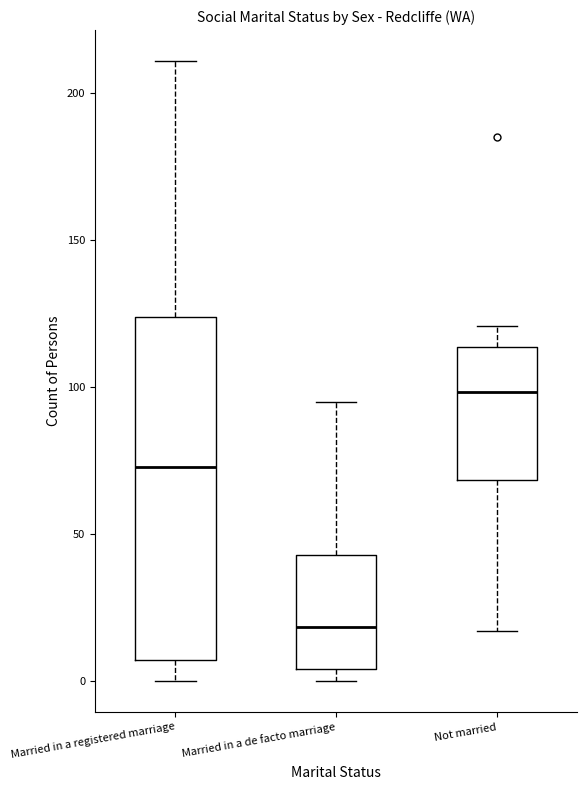

Where is the lower edge of the box for Married in a de facto marriage on the y-axis? The values are not printed on the chart, so give them approximately, as read against the axis.

5